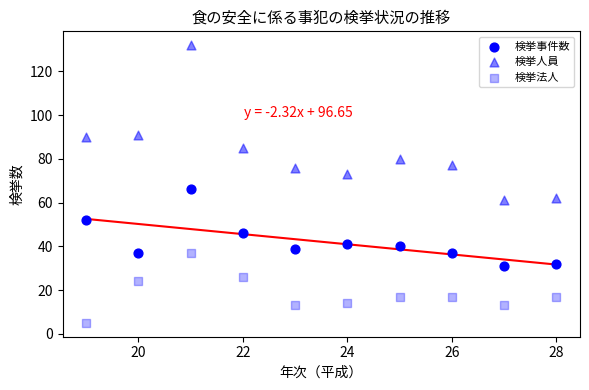

Count the number of points in this scatter plot.

30